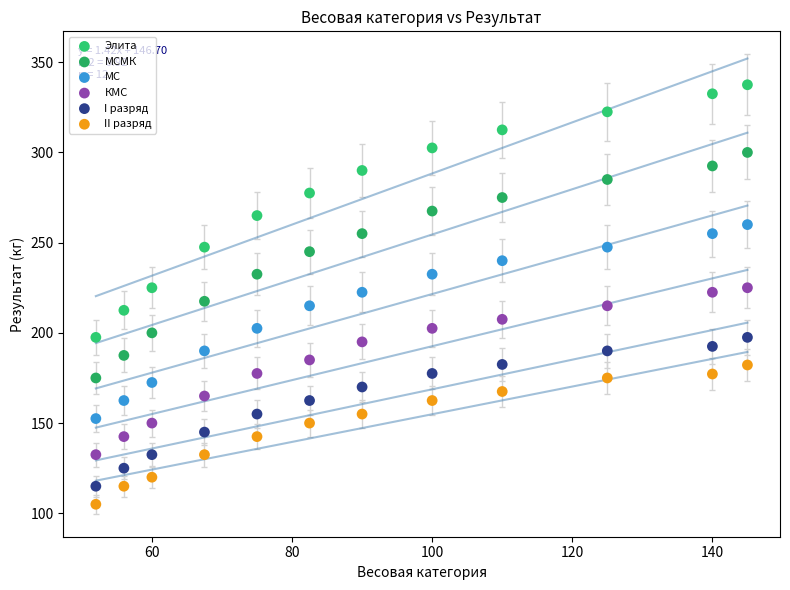

Which series contains the highest Y value?

Элита